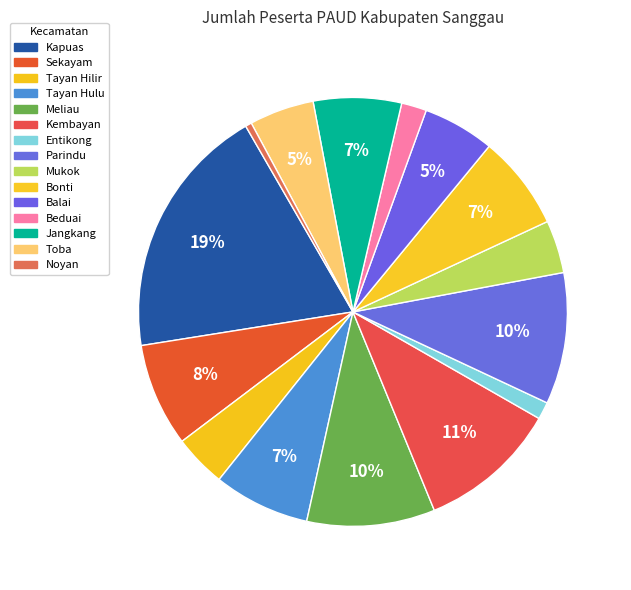

How many slices are in this pie chart?

15